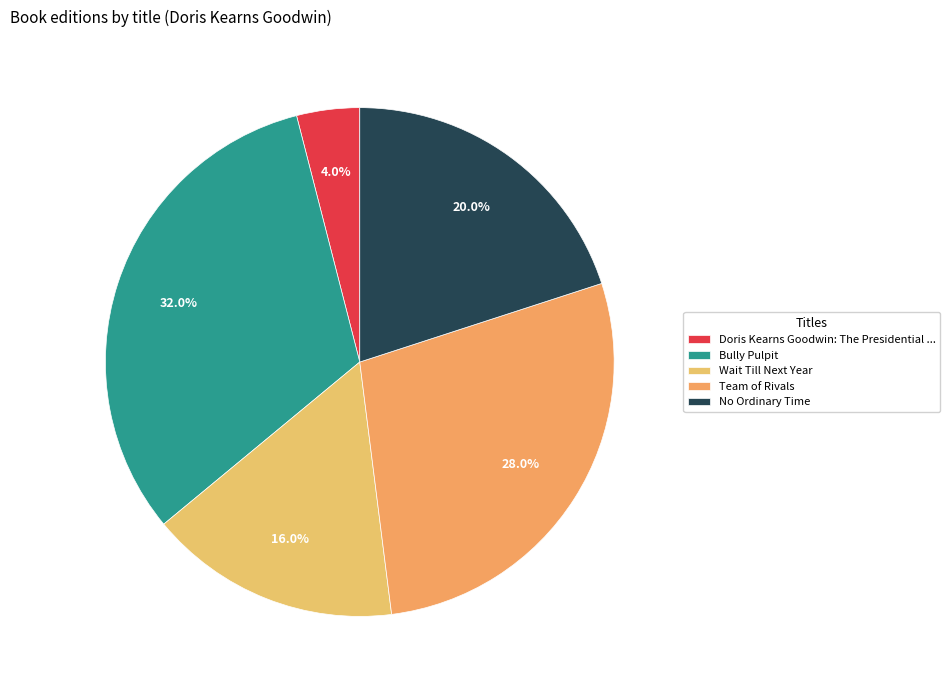

To the nearest percent, what percentage of the pie is No Ordinary Time?

20%